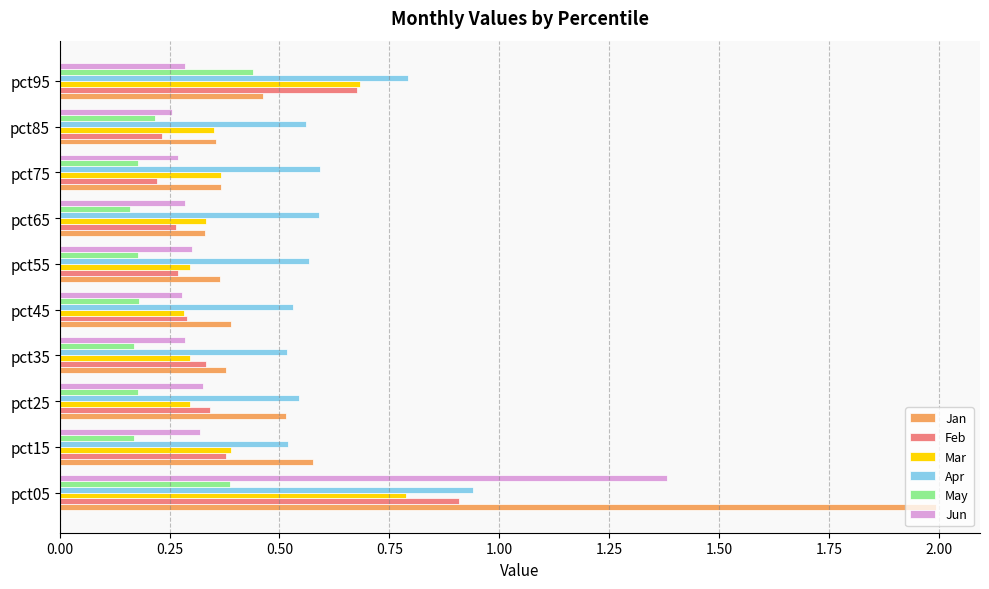

What is the sum of all Jan values?

5.7